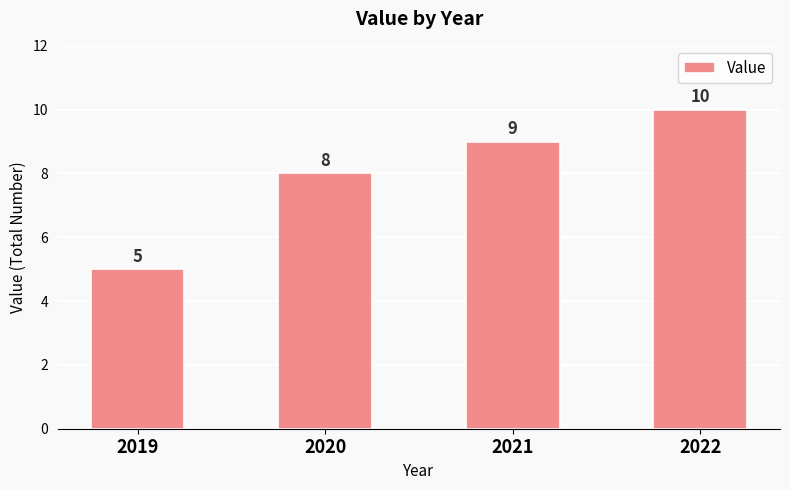

Is it true that the value at 2020 is 8?

True